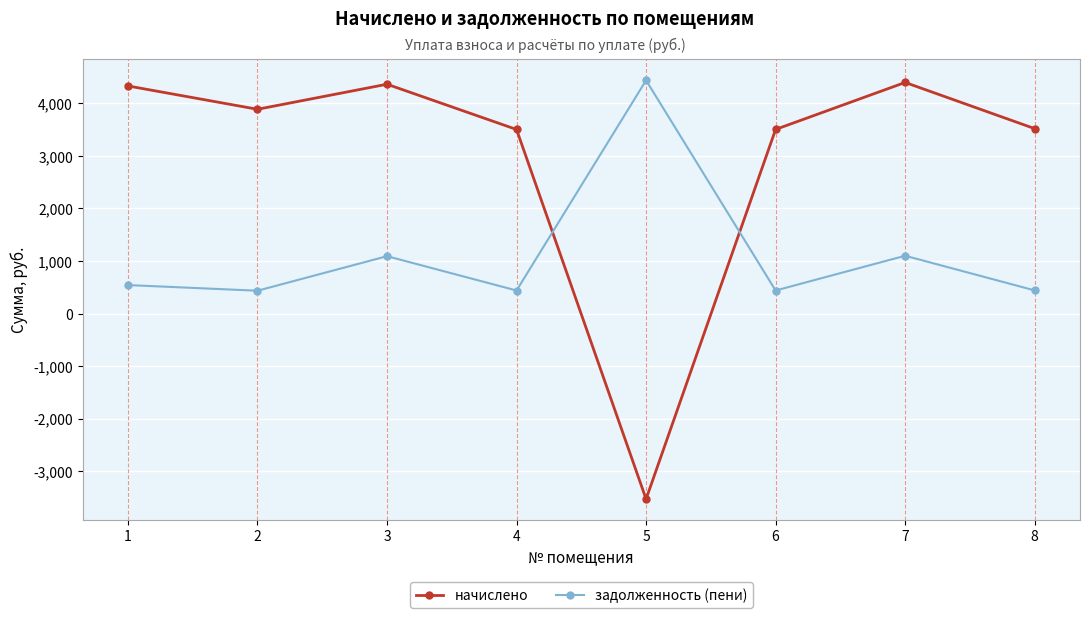

The value of начислено at 7 is 4400.5. True or false?

True